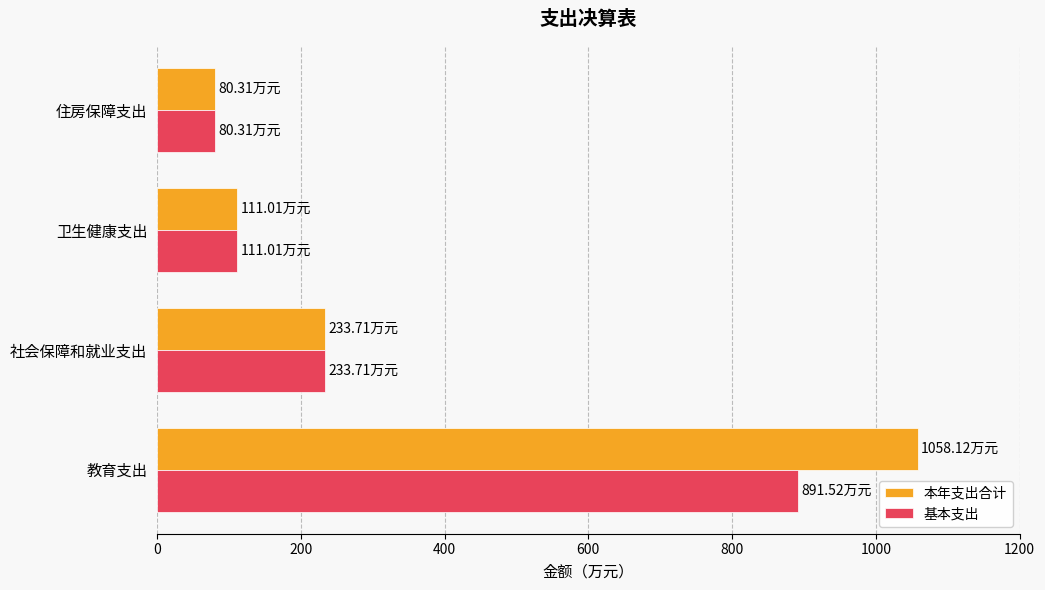

What is the difference between the second highest and minimum values in the 基本支出 series?

153.4